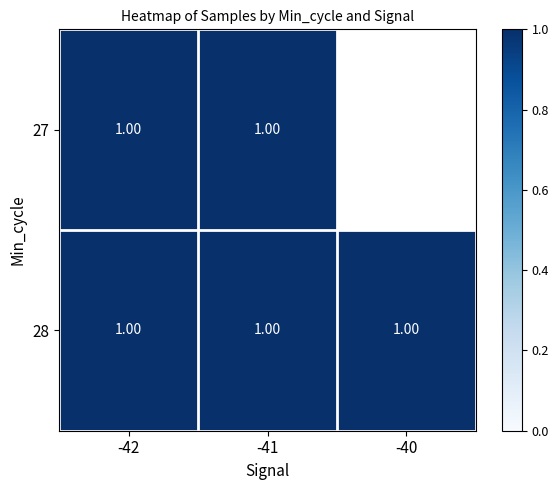

Which series has the largest total across all categories?

28